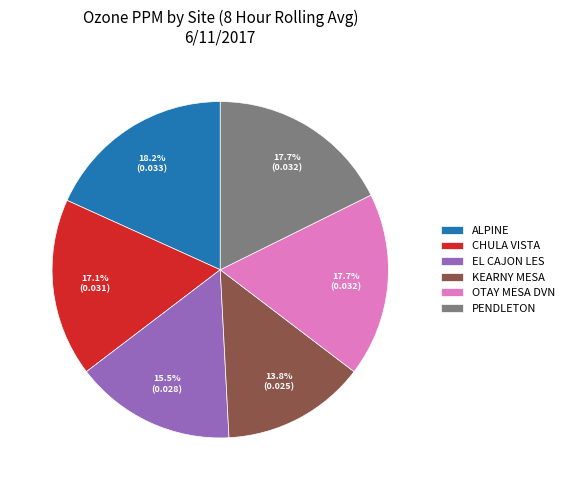

How many slices are in this pie chart?

6